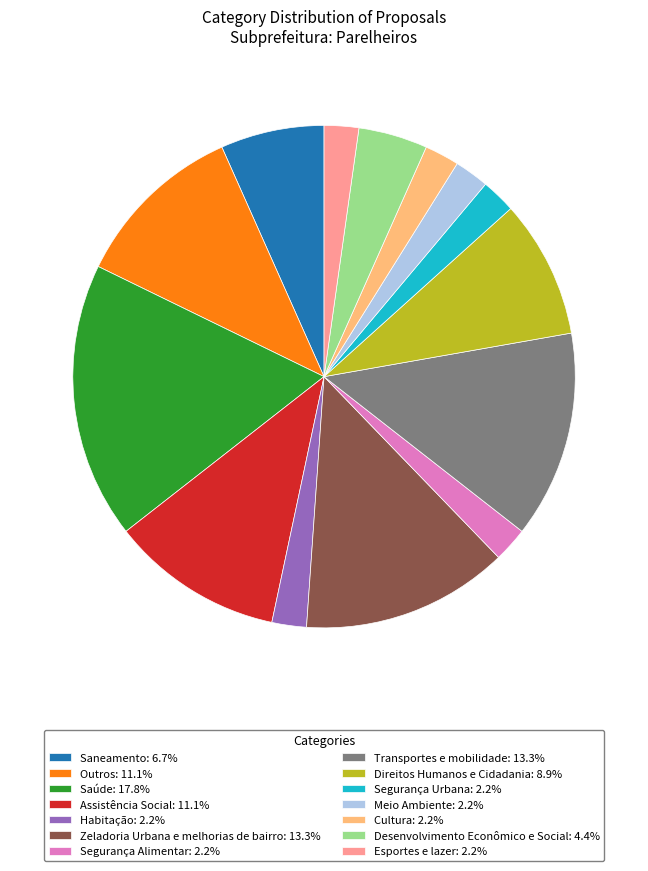

Is there any slice that represents more than half of the pie?

No